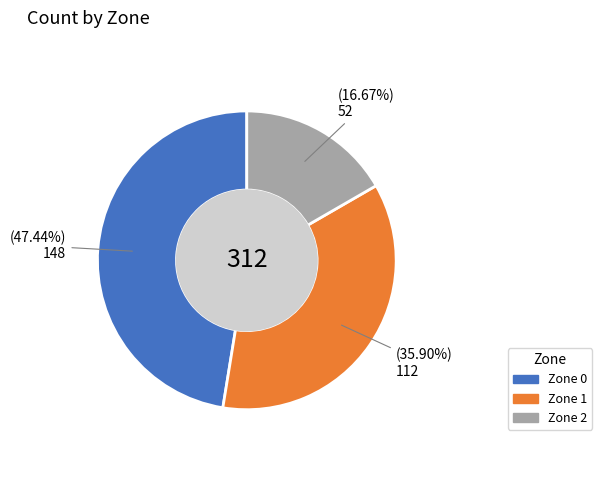

Rank the categories by value from lowest to highest.

Zone 2, Zone 1, Zone 0